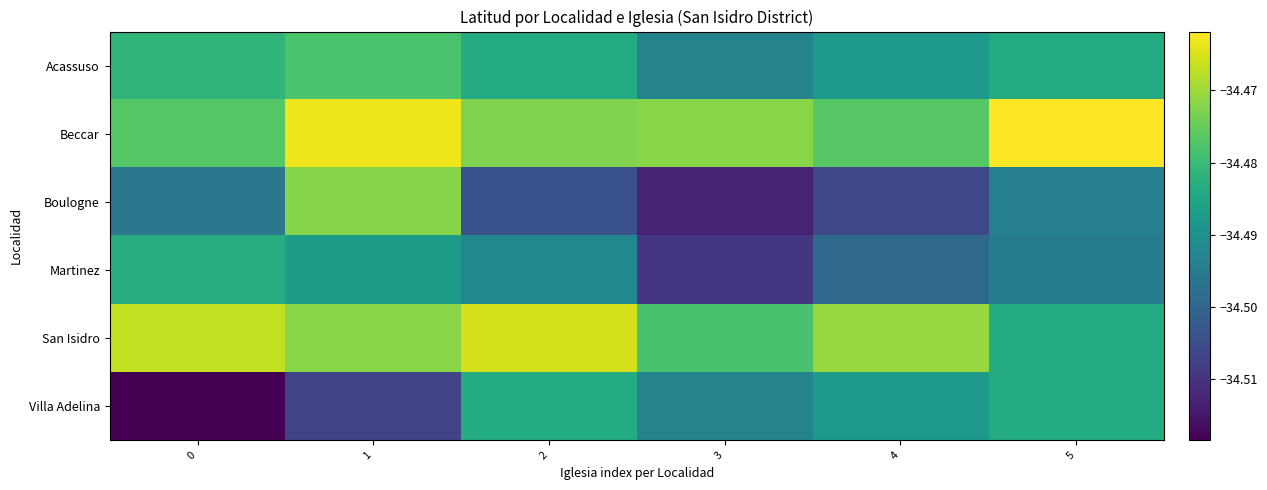

Rank the series at 2 from lowest to highest value.

Boulogne, Martinez, Acassuso, Villa Adelina, Beccar, San Isidro